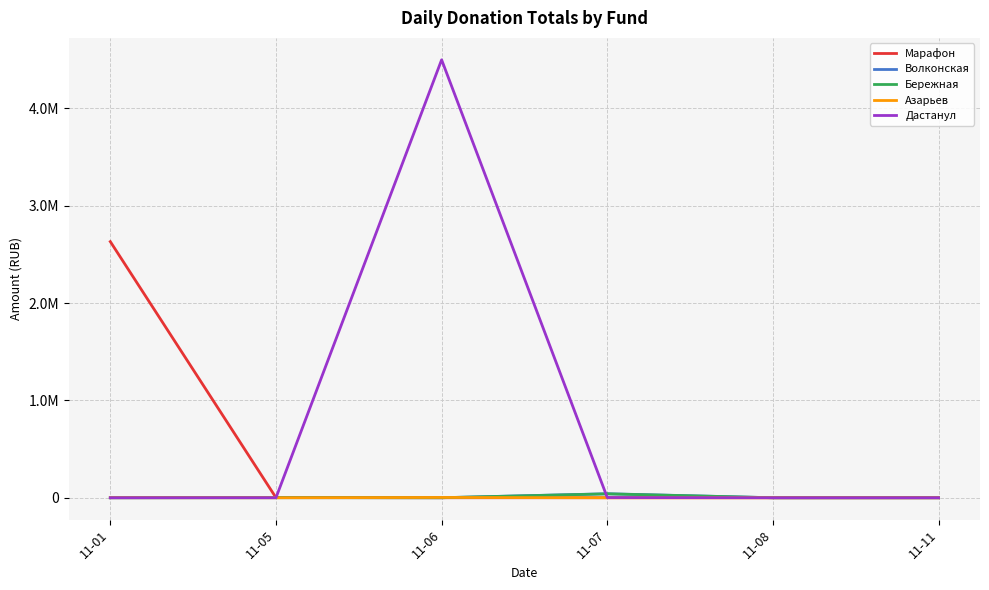

In Бережная, how many points are higher than both neighbors (excluding endpoints)?

2